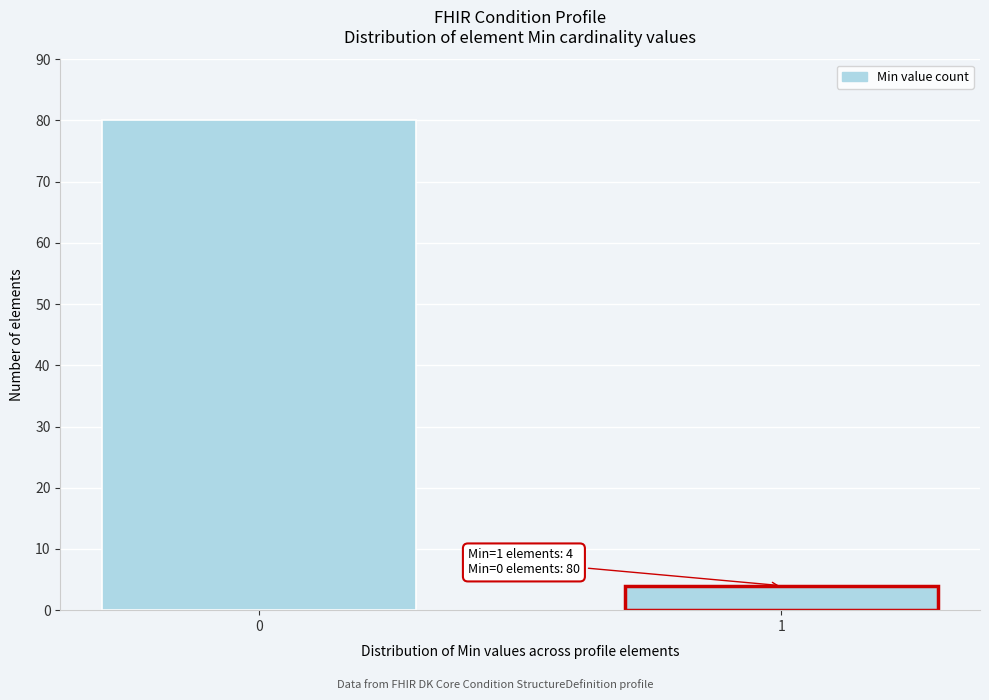

Reading left to right, extract all data points from this chart.

0=80	1=4